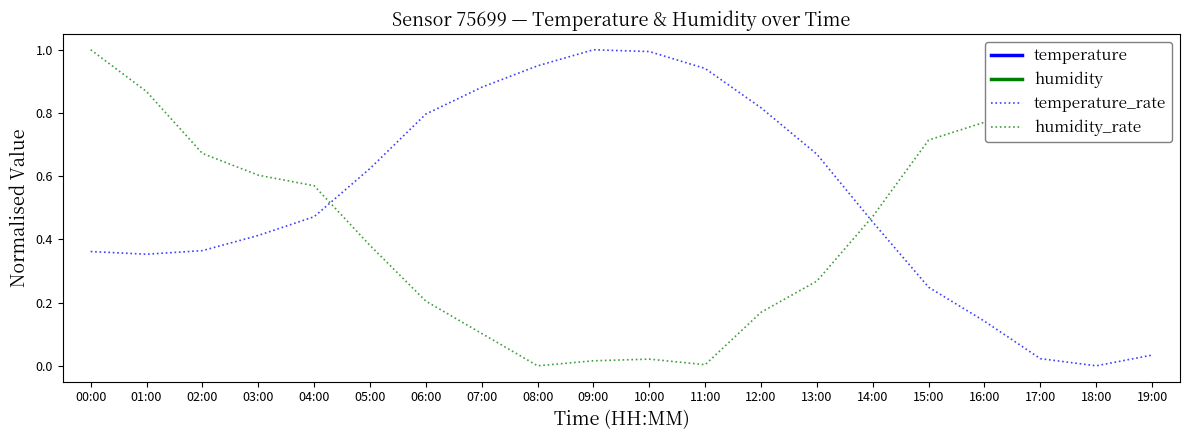

How many series are shown in this chart?

4